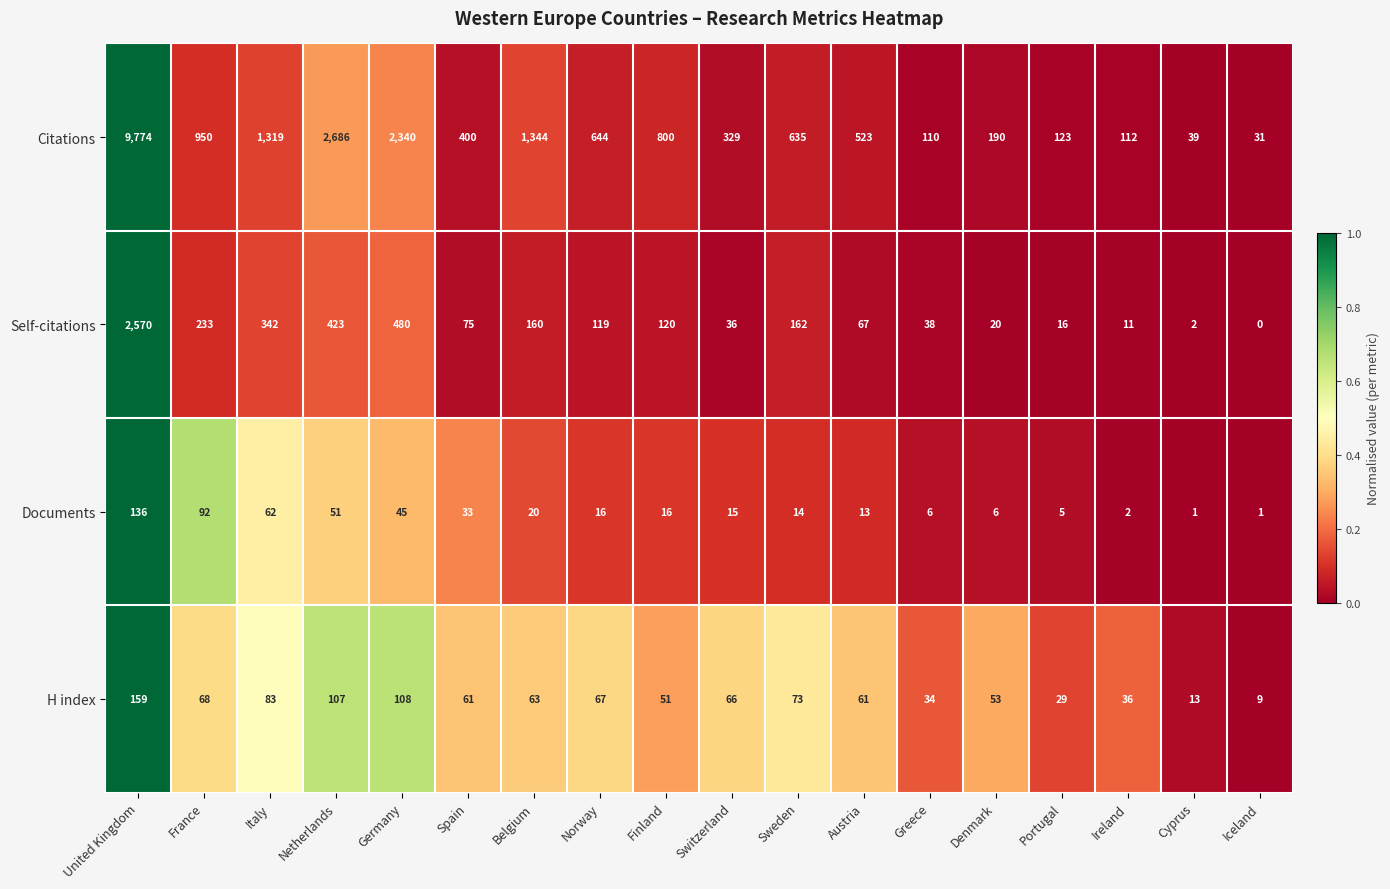

True or false: Self-citations has a value of 3948 at United Kingdom.

False